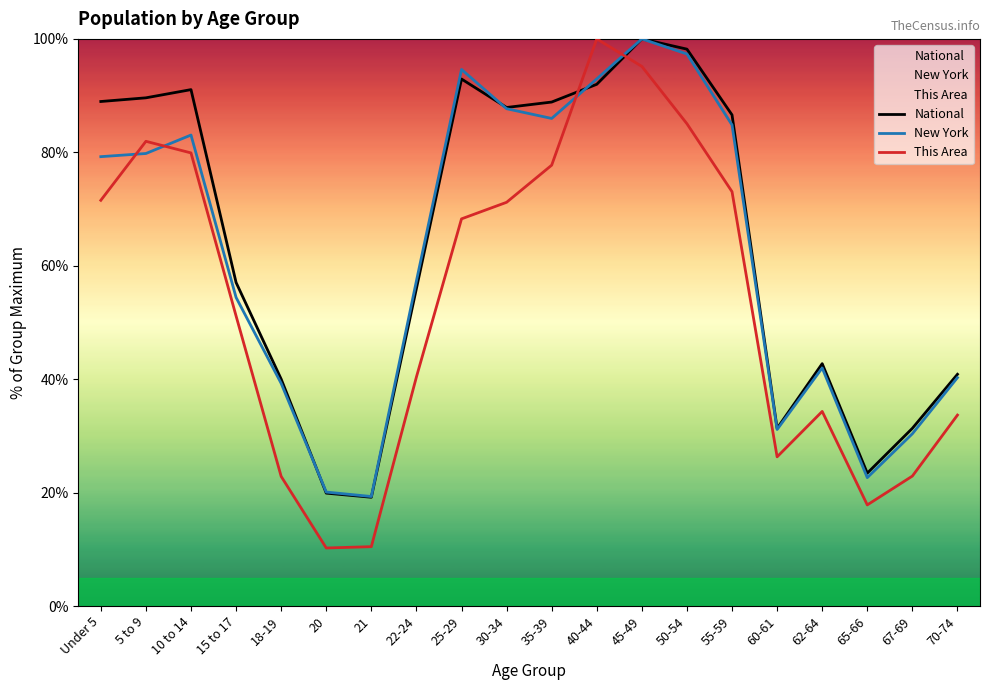

What is the label of the 4th point from the left?

15 to 17